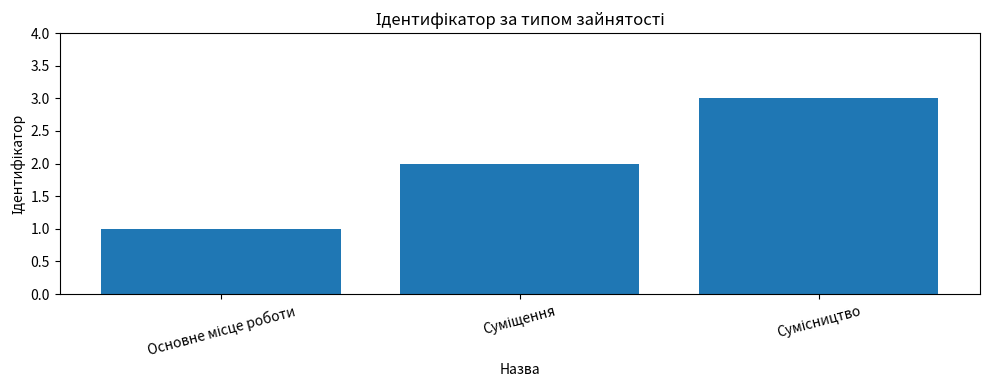

Does the chart contain any negative values?

No